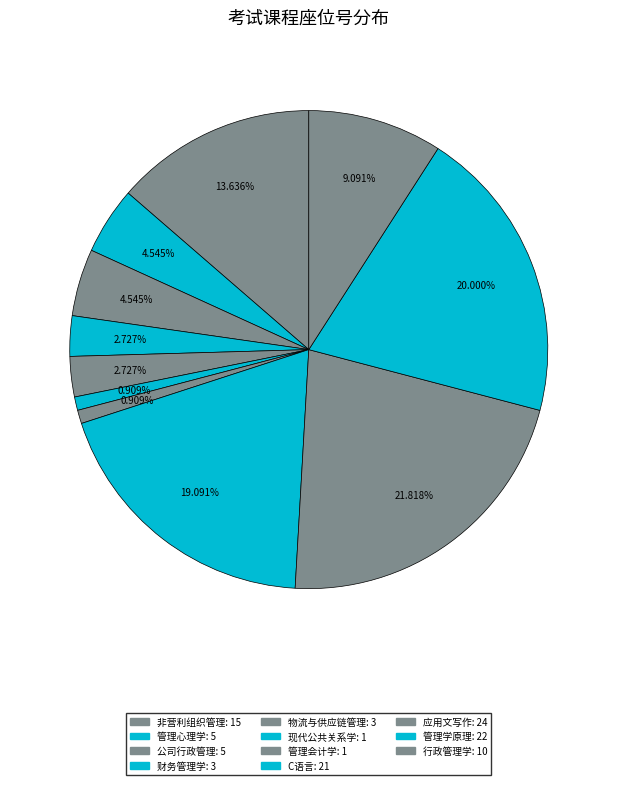

How many slices are in this pie chart?

11